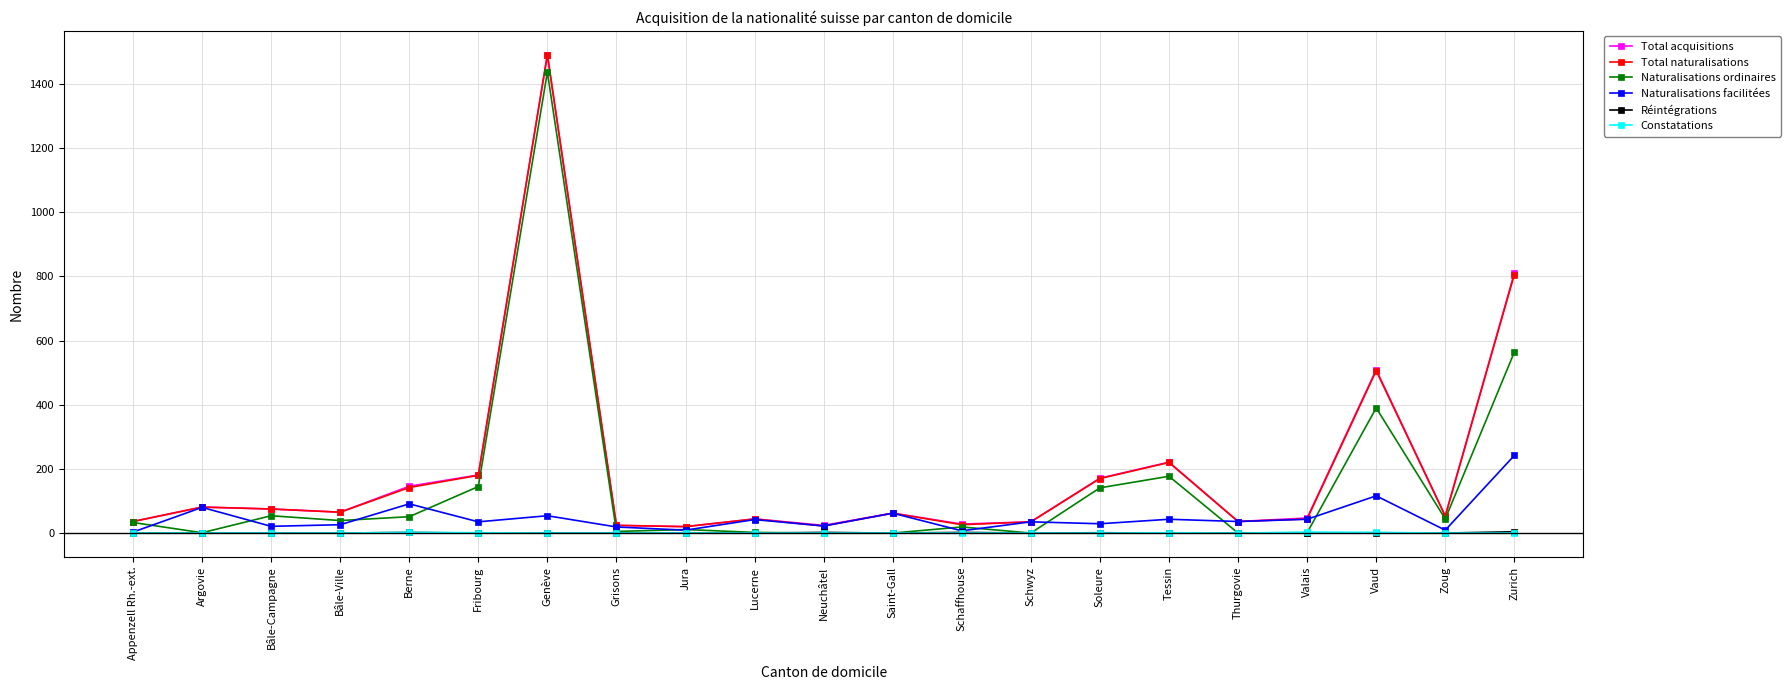

Is this an area chart (filled region under the line)?

No